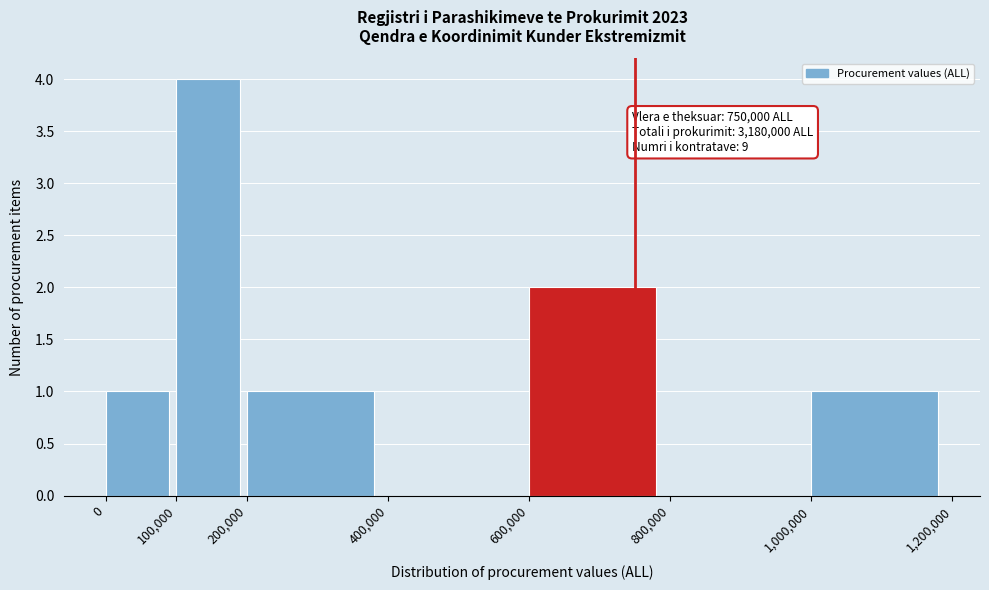

Over which range of the x-axis is the bar tallest?

100,000 to 200,000